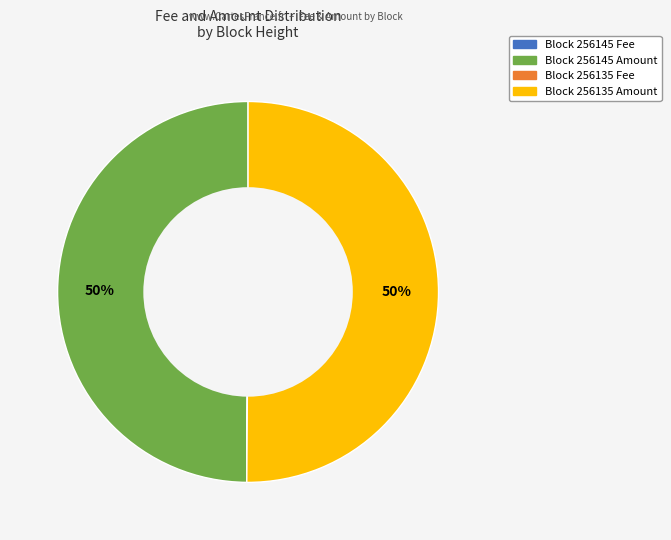

True or false: Block 256135 Amount accounts for 61% of the total.

False